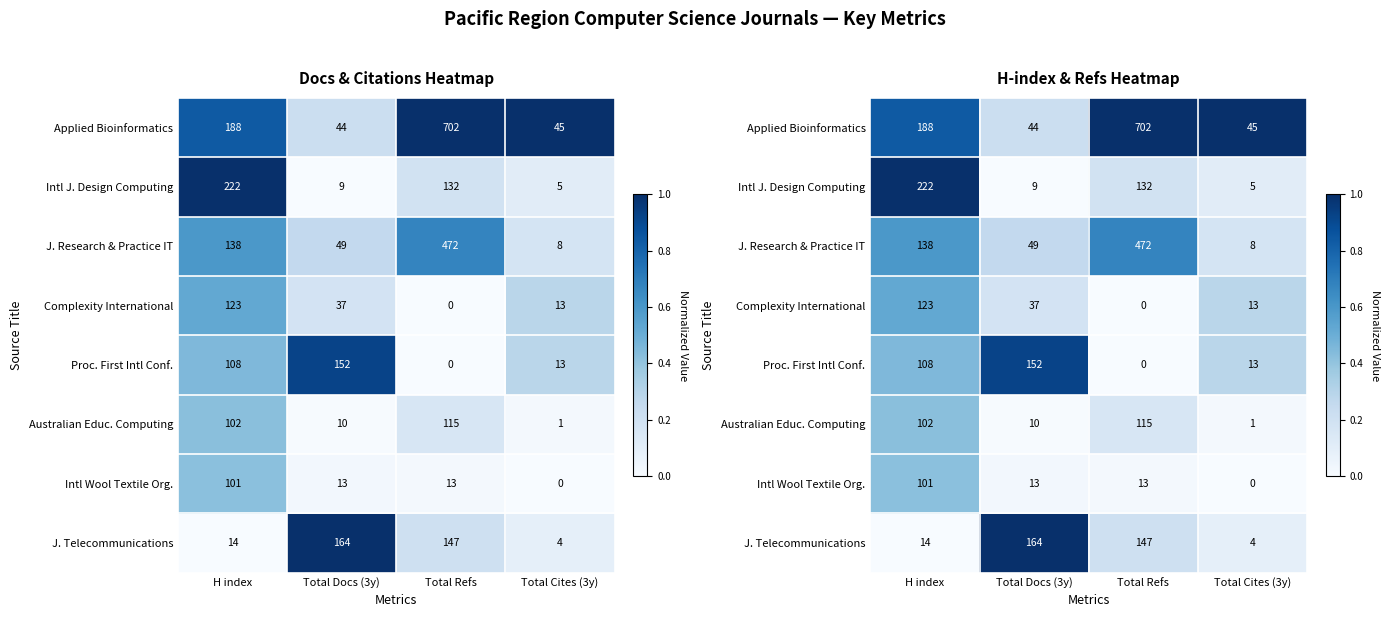

Where is J. Research & Practice IT nearest to the value 0?

Total Cites (3y)